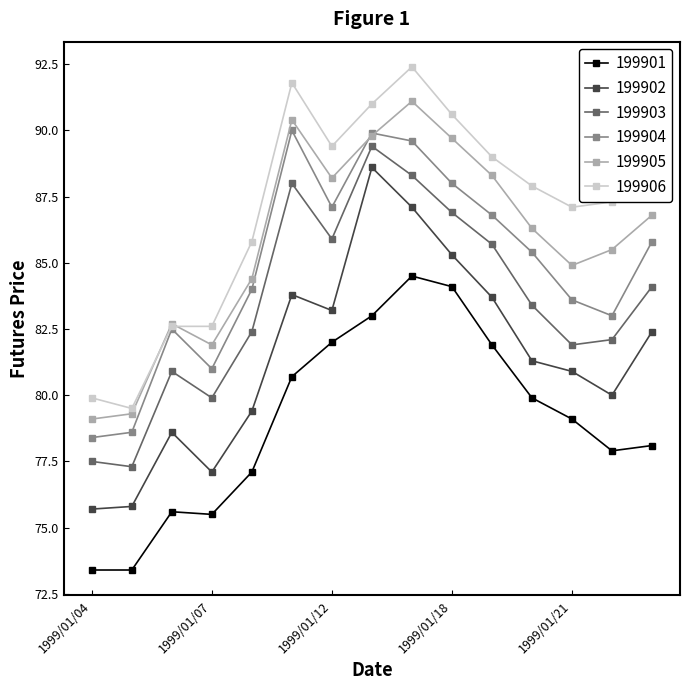

At how many categories does at least one series exceed 88?

7